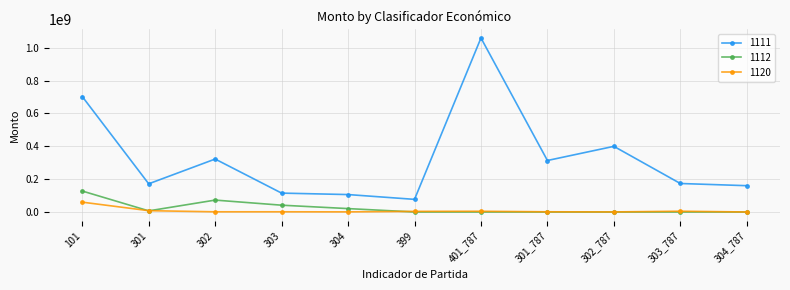

In 1111, how many points are higher than both neighbors (excluding endpoints)?

3